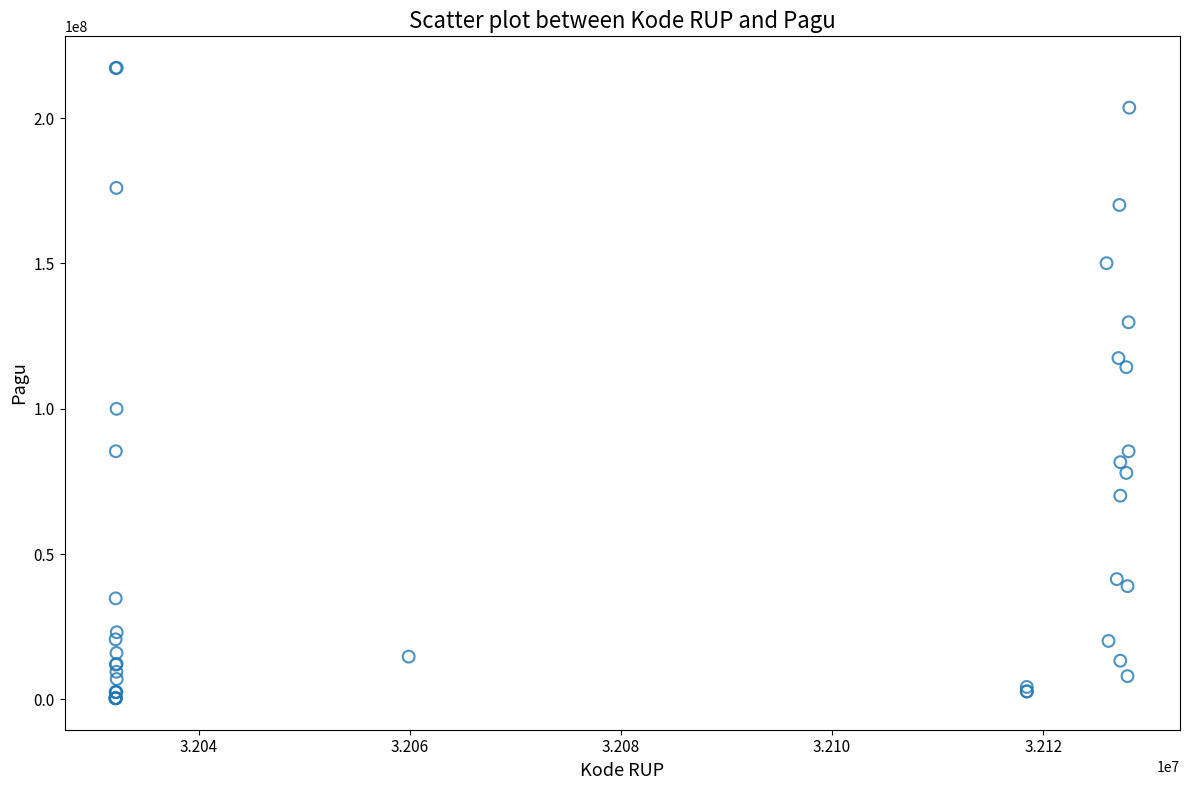

What Y value in the scatter plot is closest to 108830000?

114296000